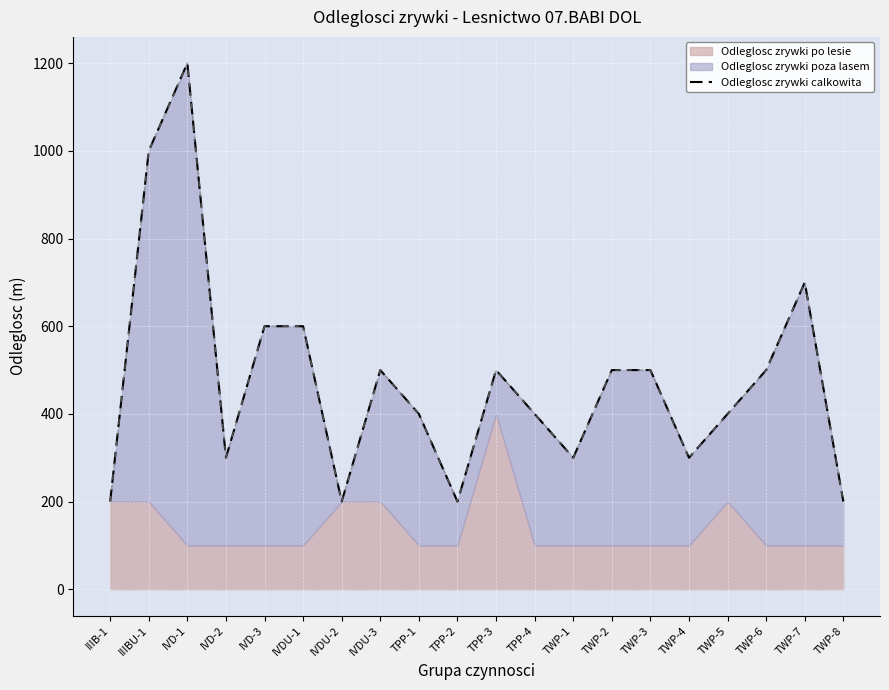

What position from the left is TWP-1?

13